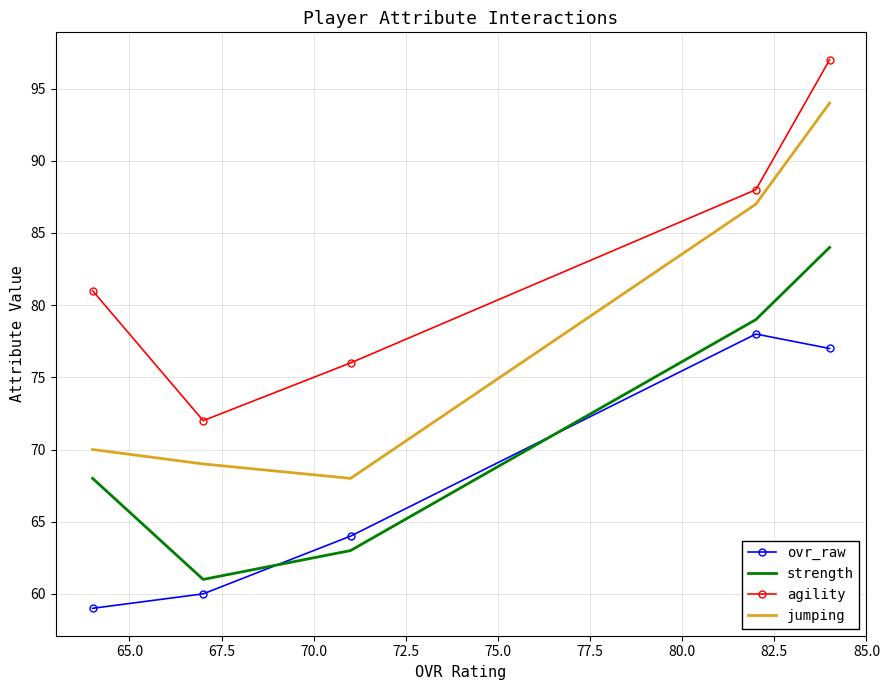

True or false: agility and ovr_raw intersect in this chart.

False